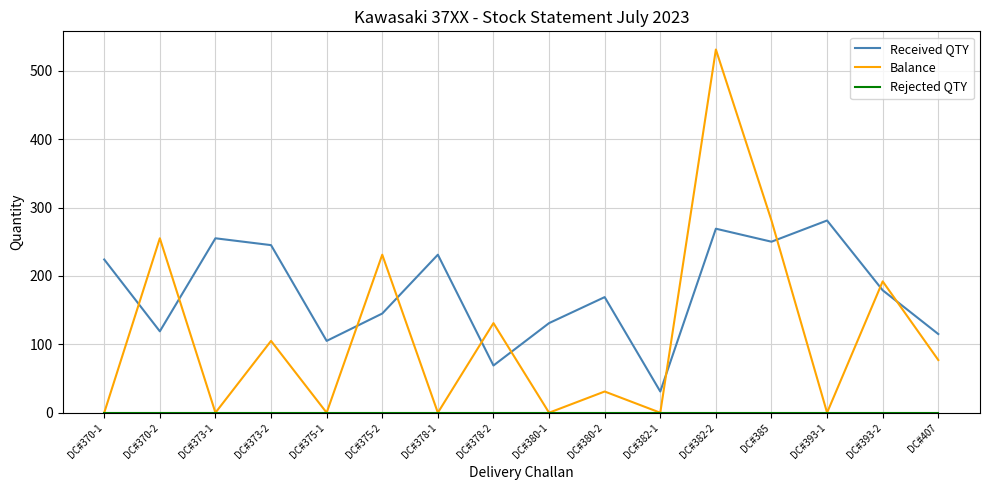

What position from the right is DC#375-2?

11